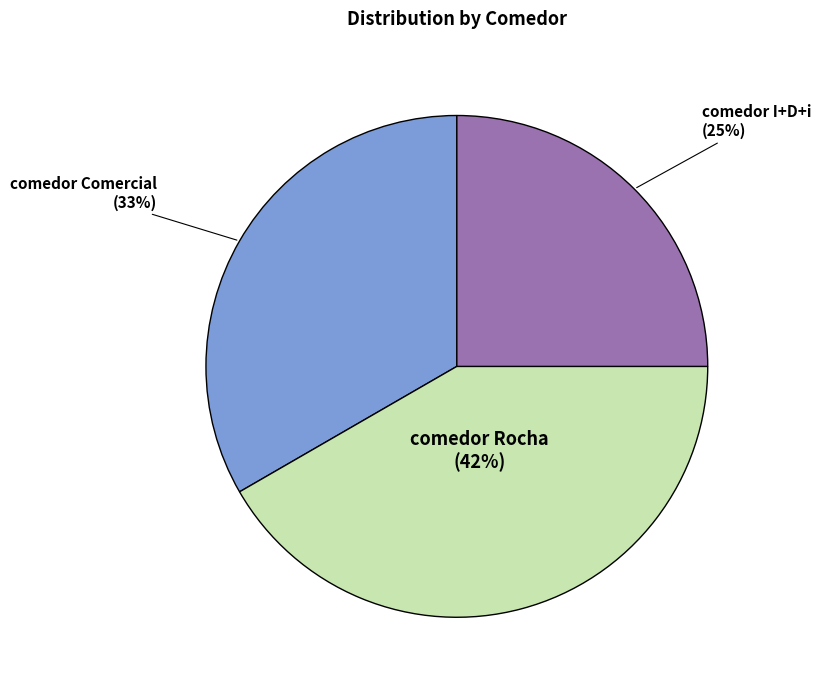

Is it true that comedor I+D+i is 20% of the pie?

False